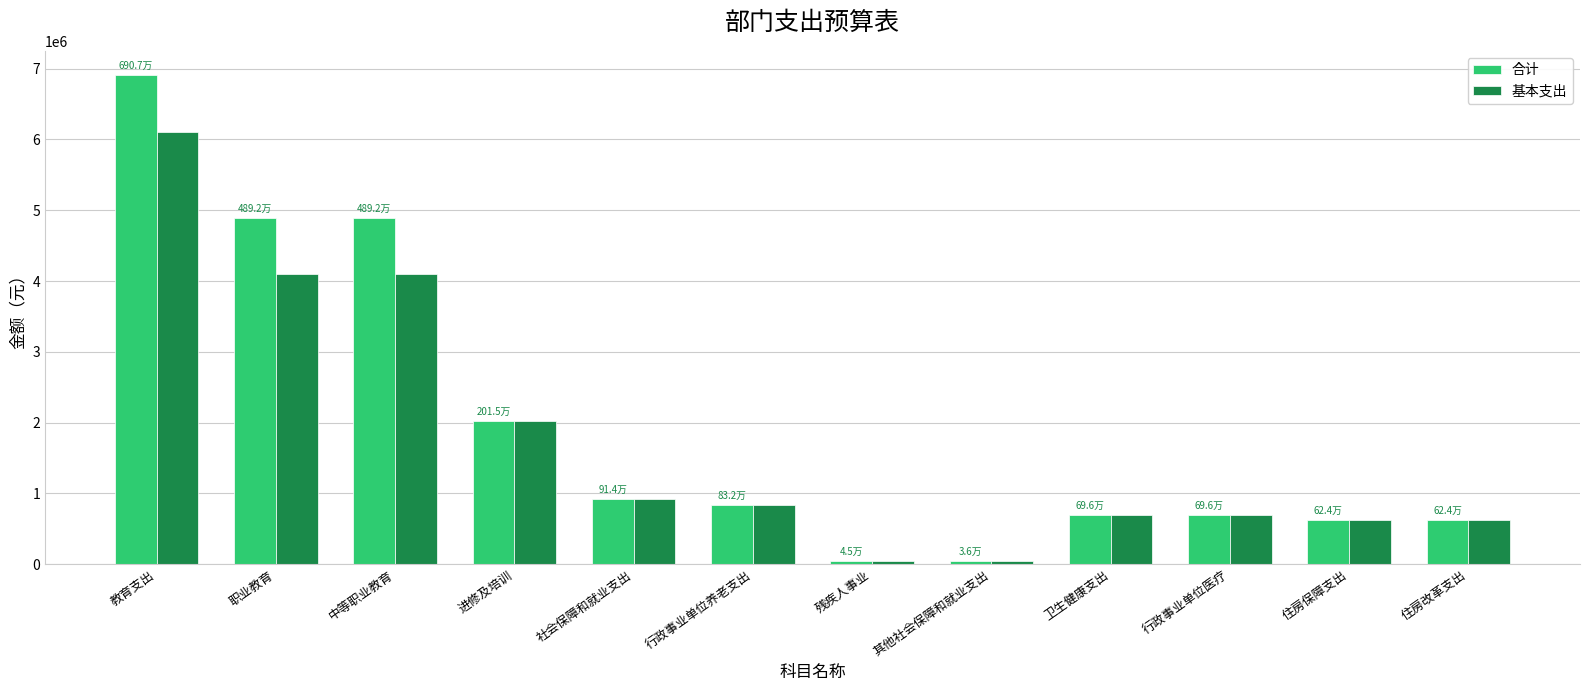

List the series in order of their peak value, lowest first.

基本支出, 合计